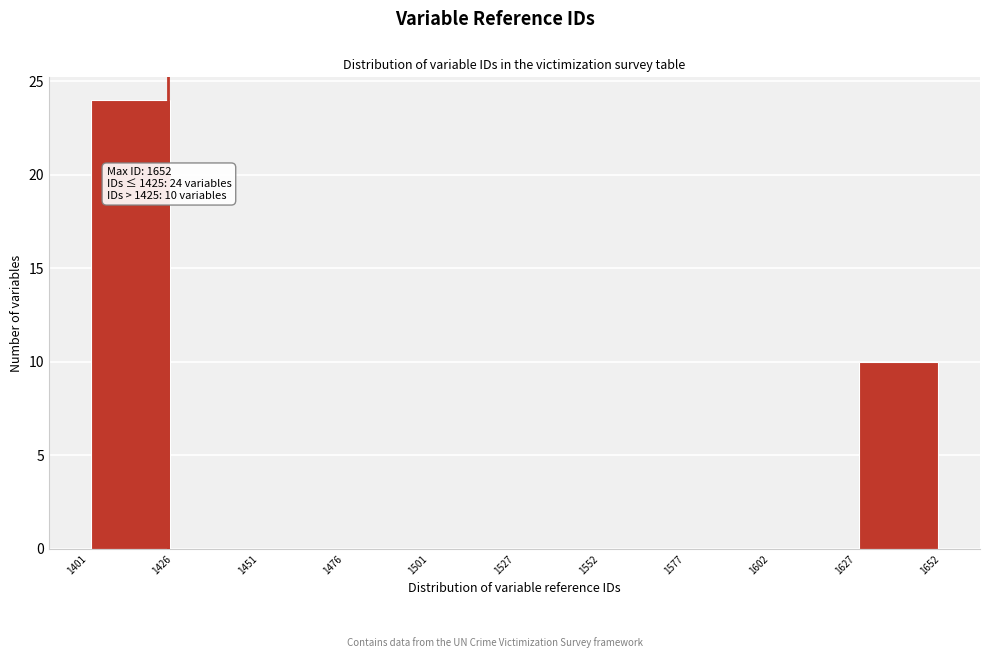

Which range on the x-axis has the tallest bar?

1401 to 1426